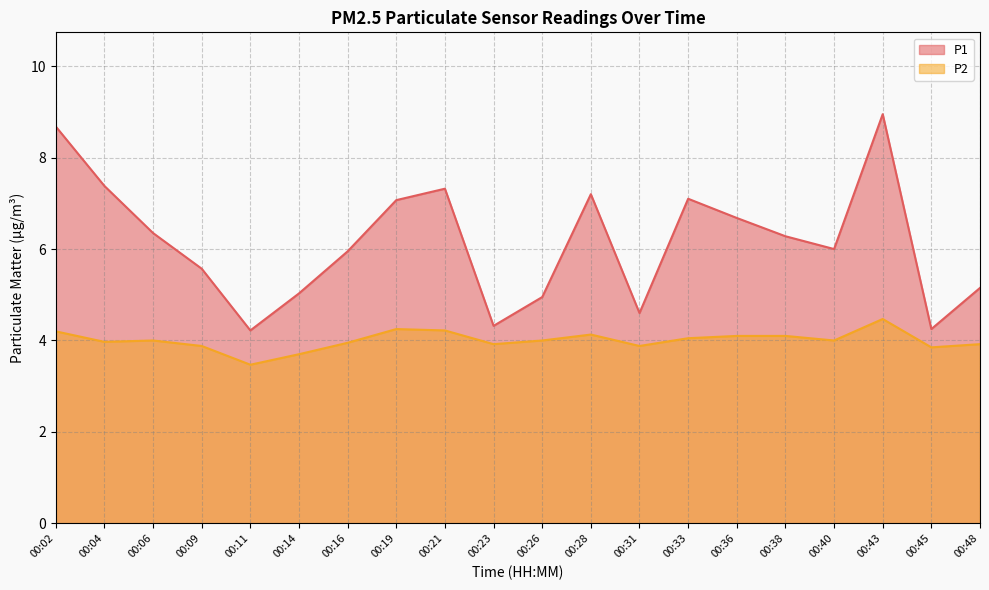

What are all the series names shown in the legend?

P1, P2